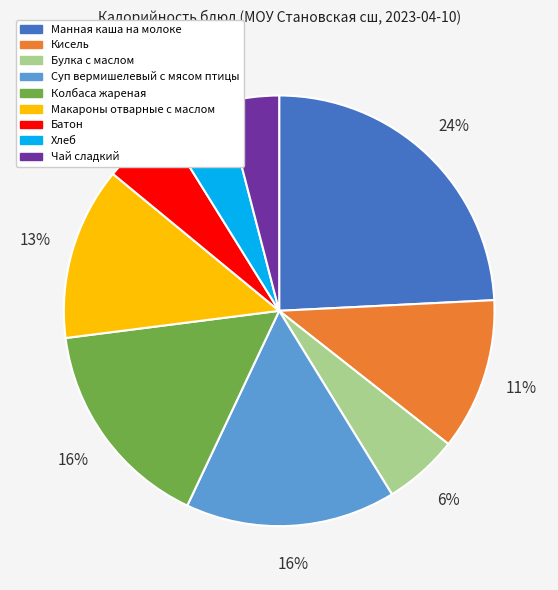

The Макароны отварные с маслом slice represents 13% of the pie. True or false?

True